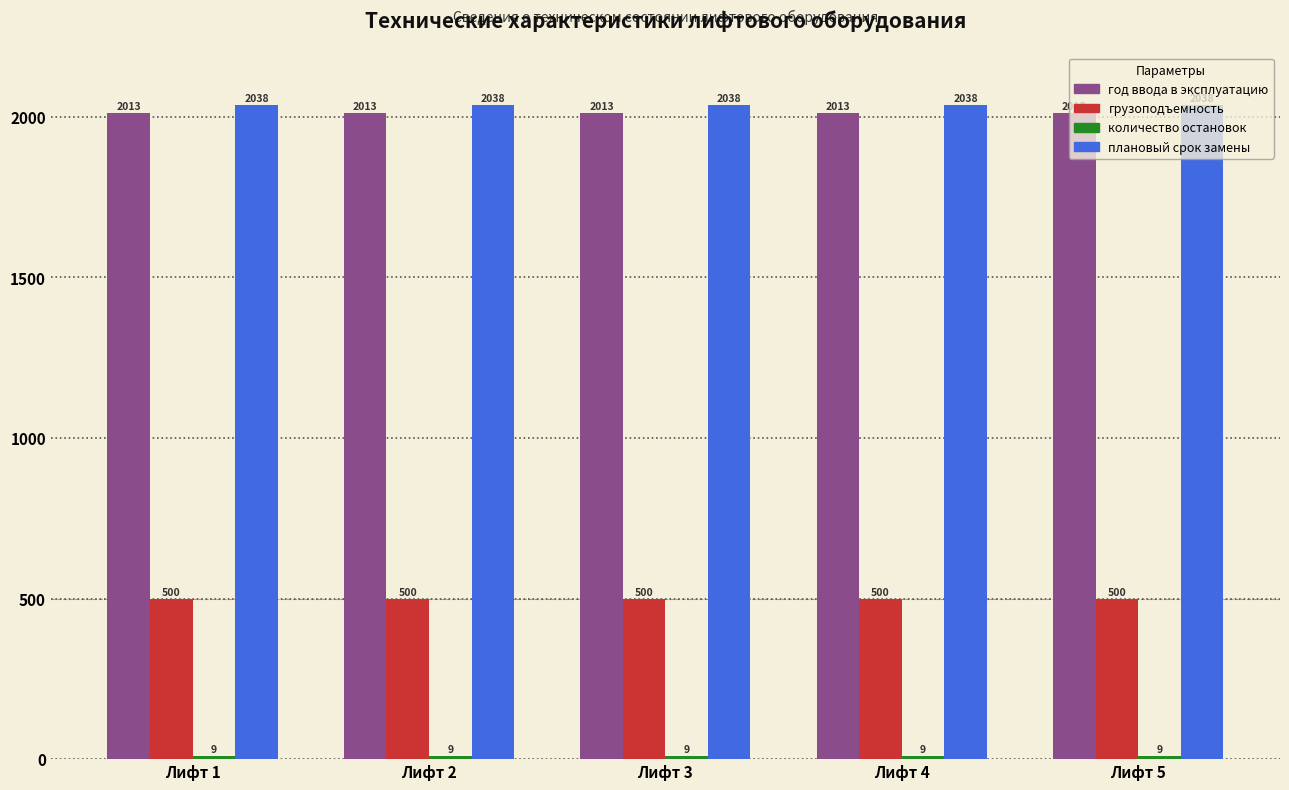

The value of грузоподъемность at Лифт 1 is 500. True or false?

True